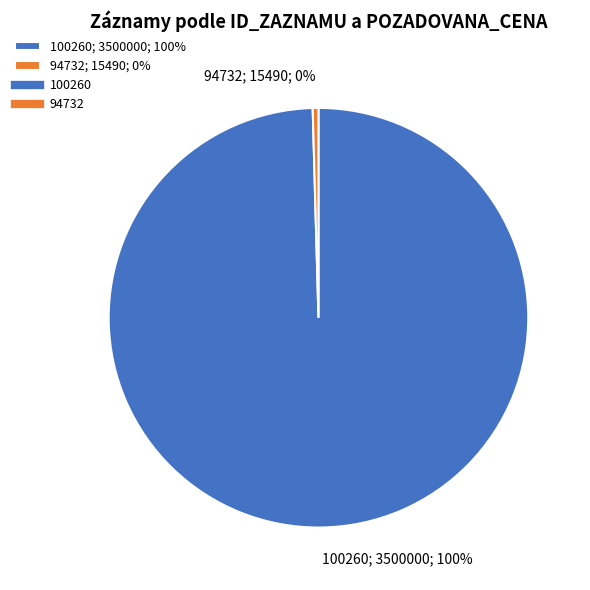

To the nearest percent, what is the average slice percentage?

50%